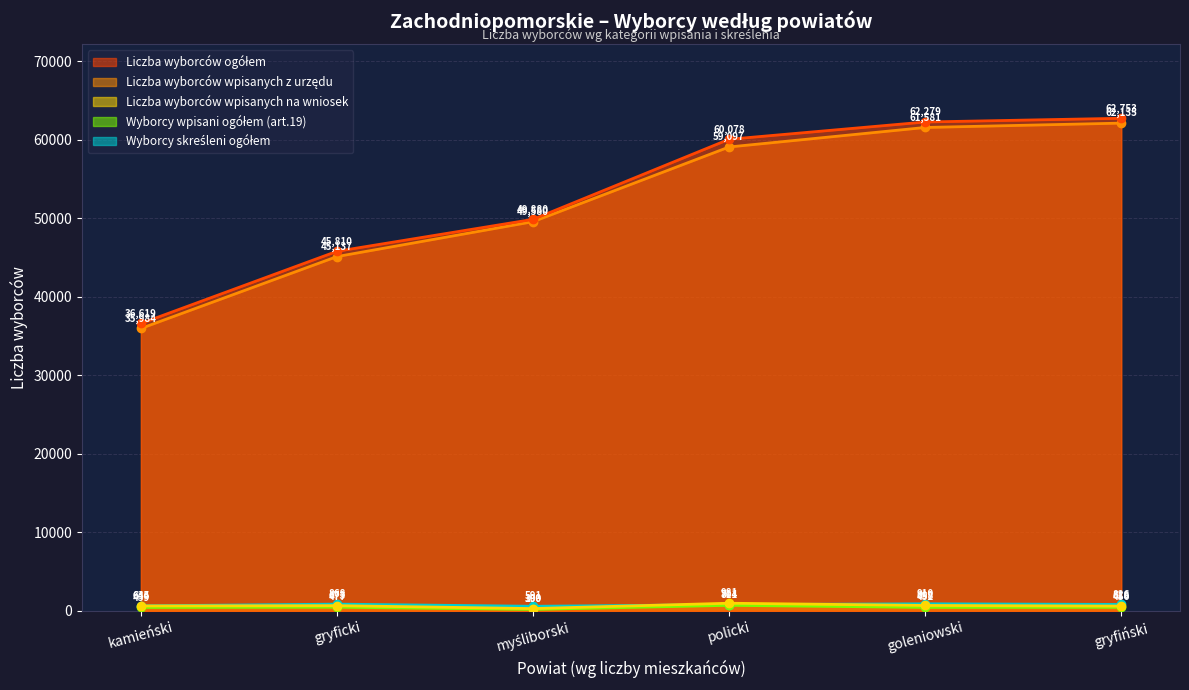

What position from the left is gryficki?

2